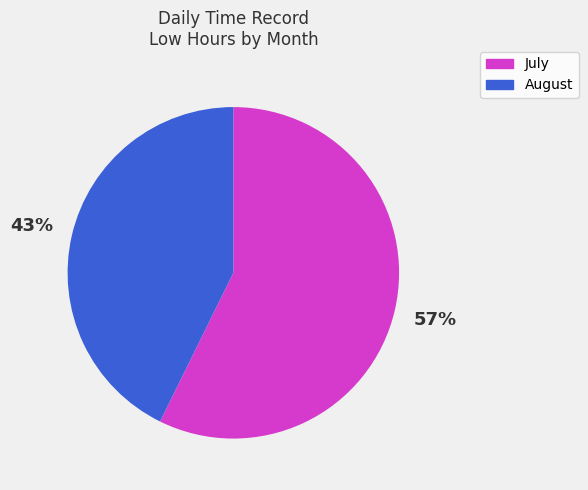

Is there any slice that represents more than half of the pie?

Yes